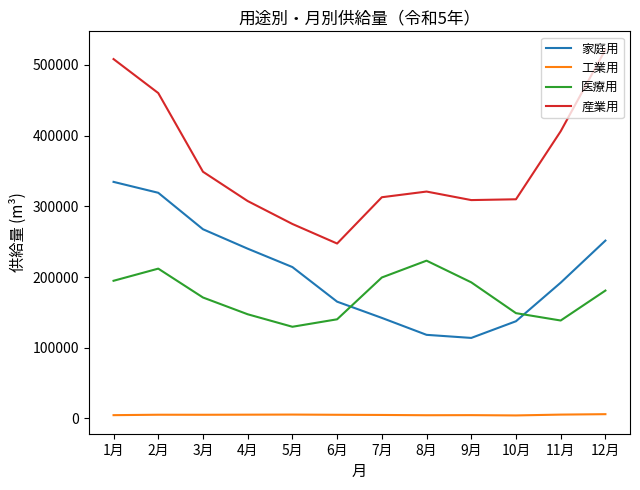

Where is 産業用 nearest to the value 384416?

11月